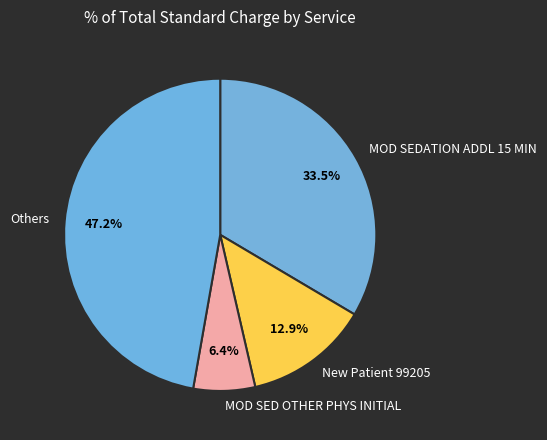

Count the number of slices in the pie.

4